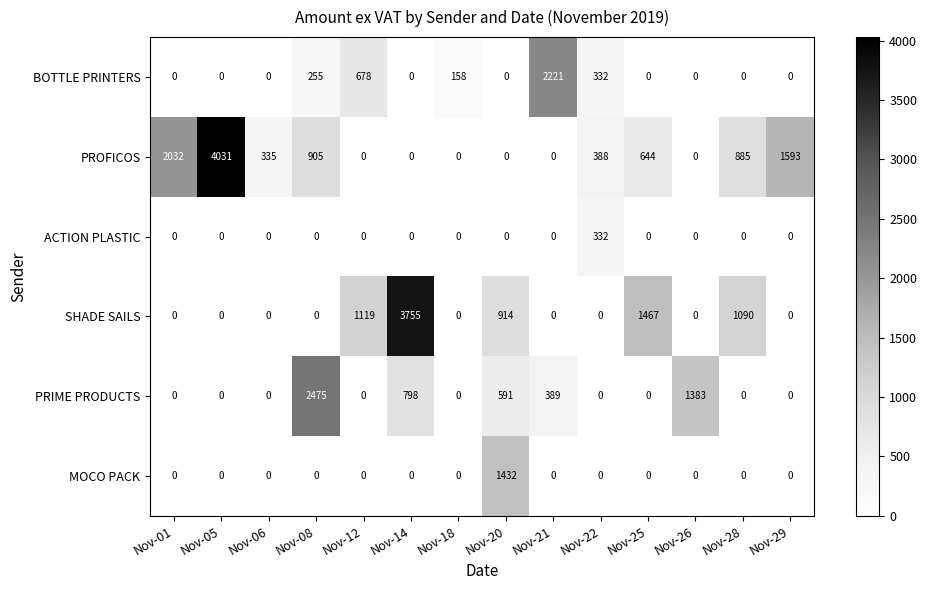

What is the maximum value for BOTTLE PRINTERS?

2221